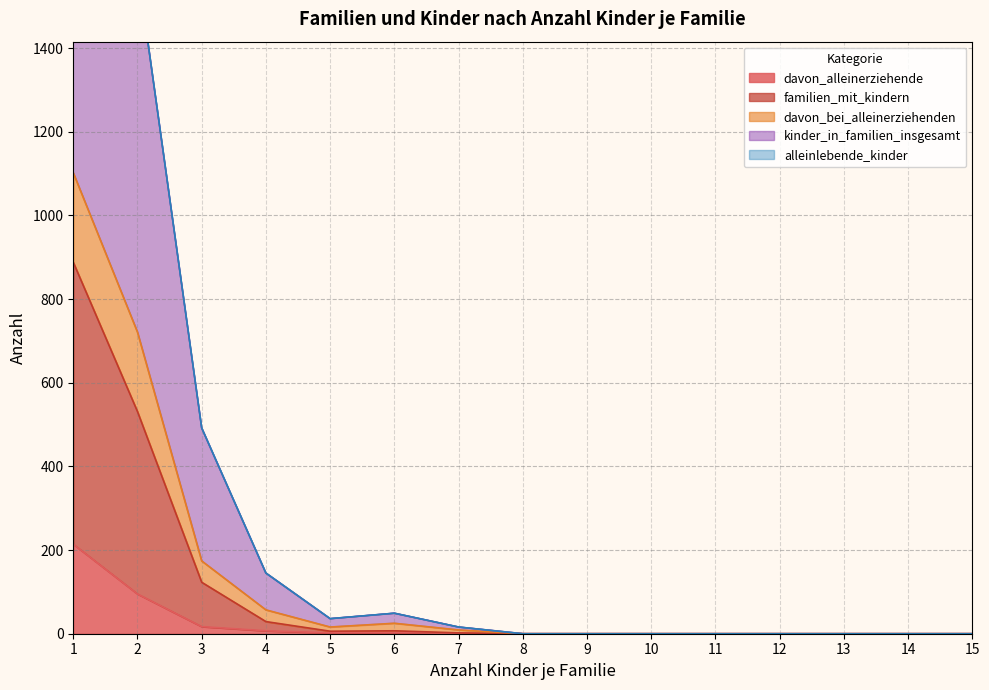

Between 9 and 12, which is larger?

9